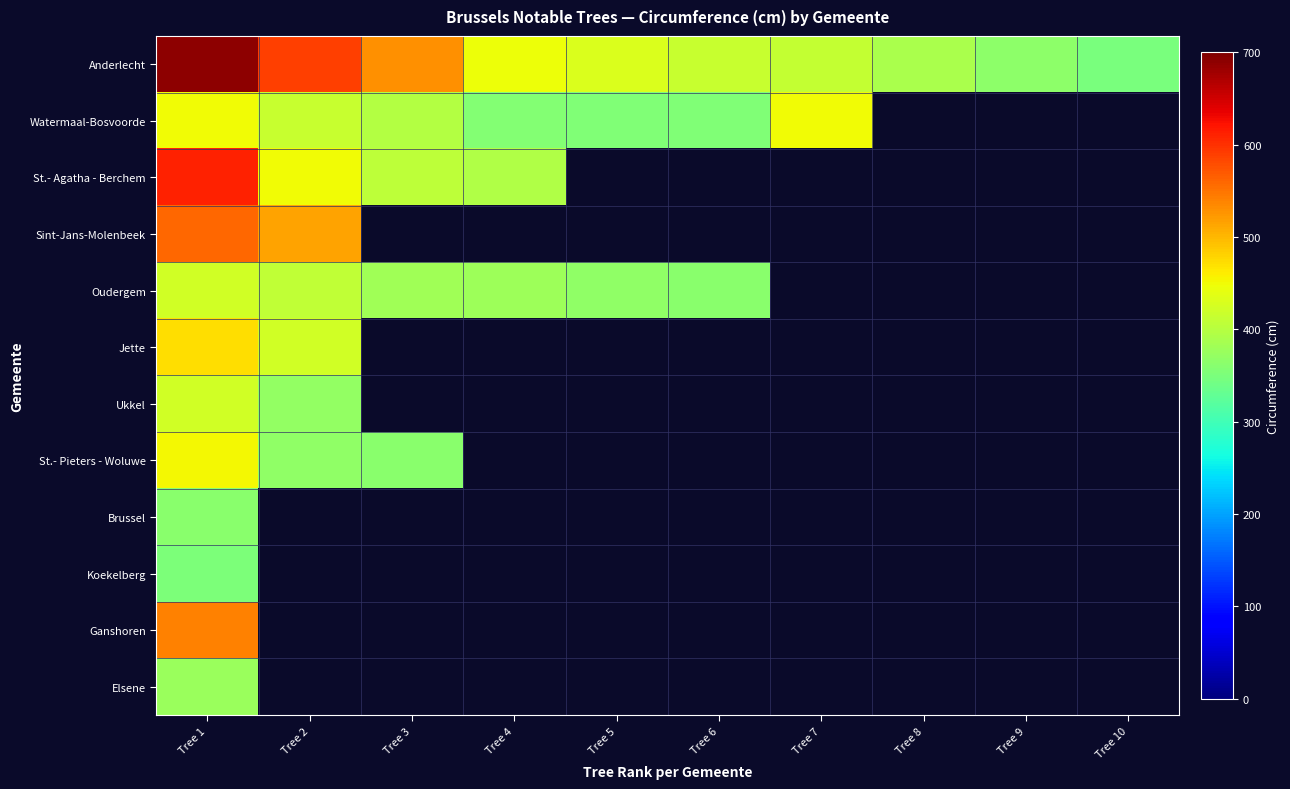

Which series has the largest range (max minus min)?

Anderlecht